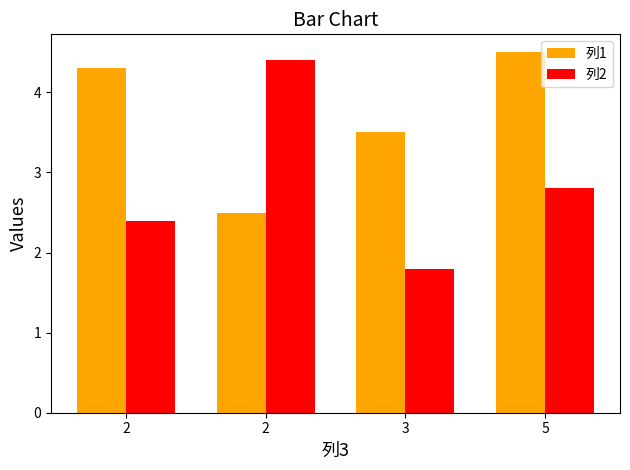

How many bars are there in total?

8